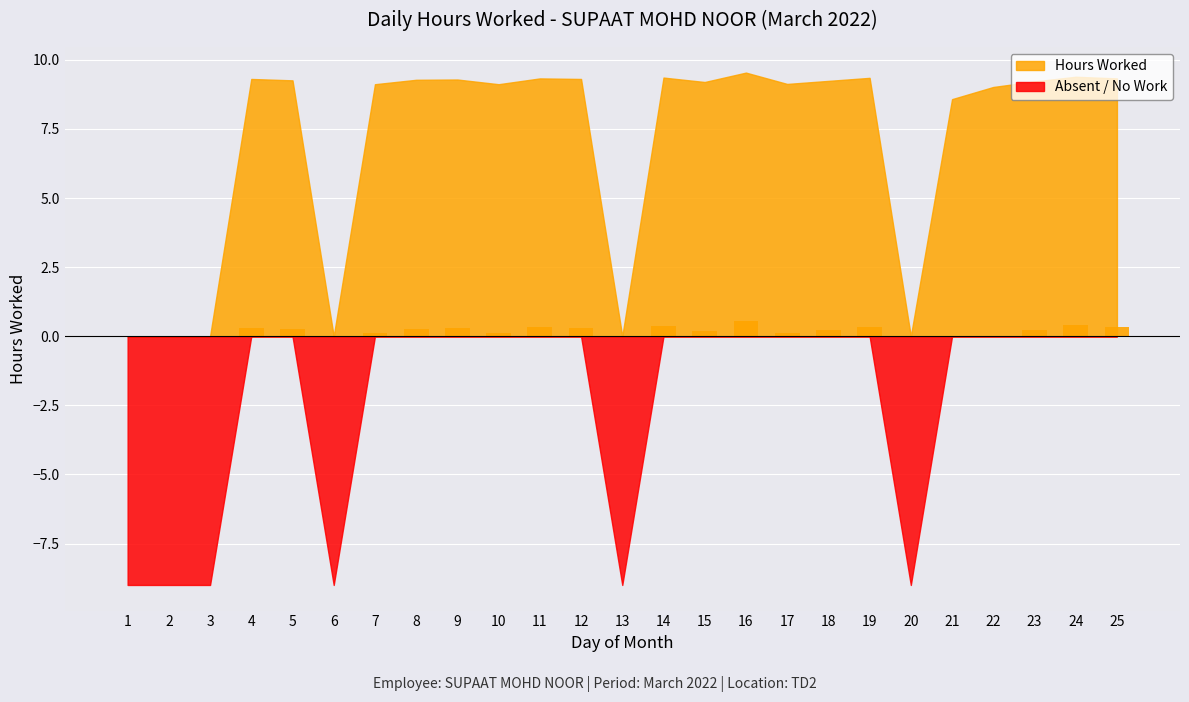

What is the greatest value displayed?

0.5